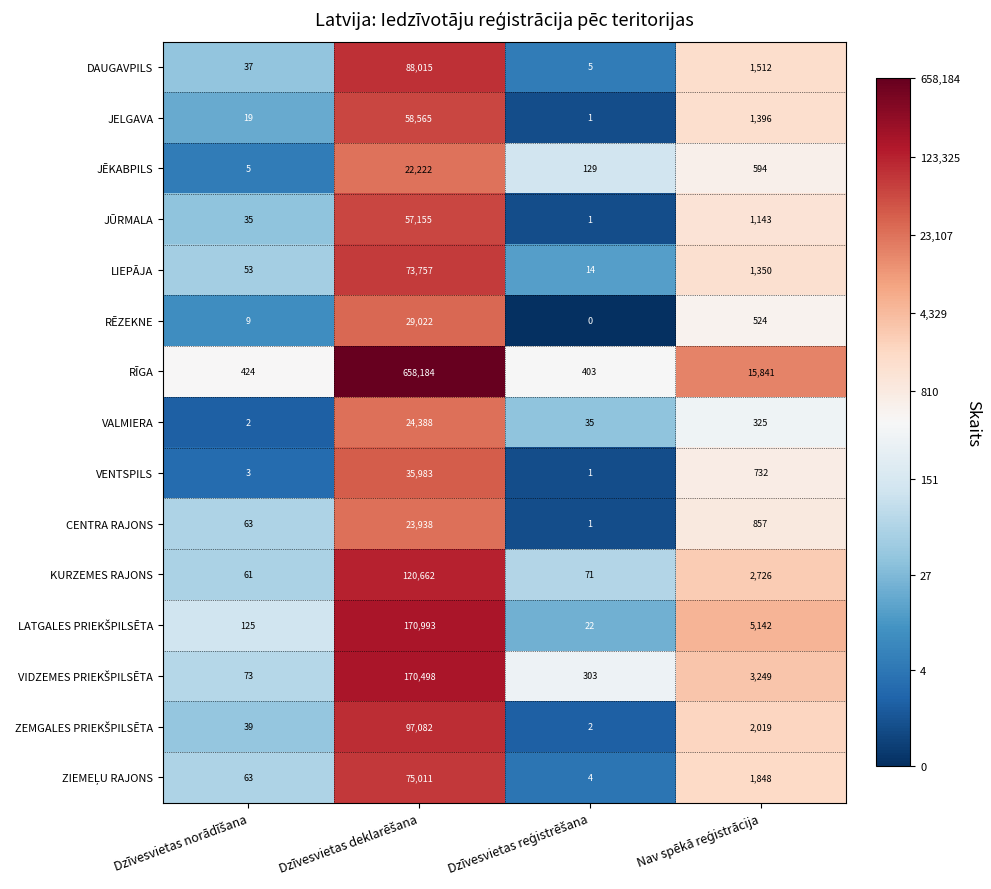

What is the maximum value shown in the chart?

658184